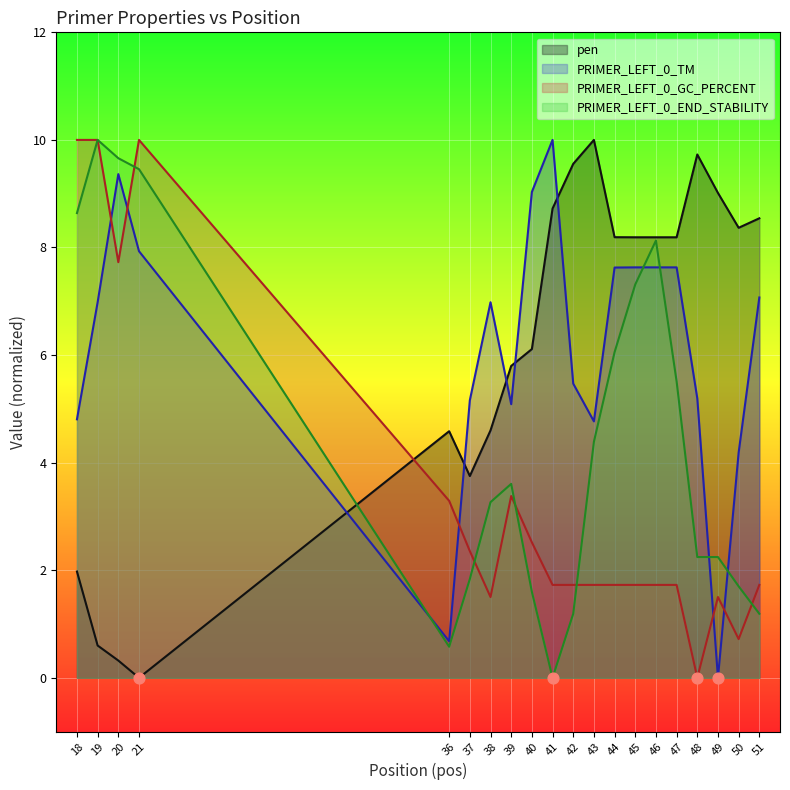

What is the total value across all series at 36?

9.1